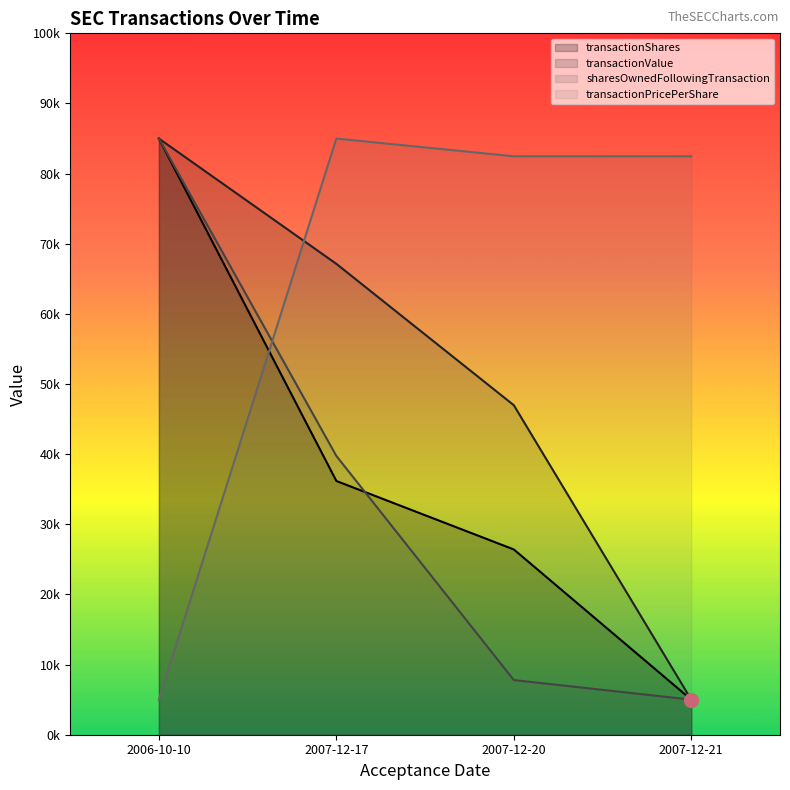

Does the chart have visible grid lines?

No